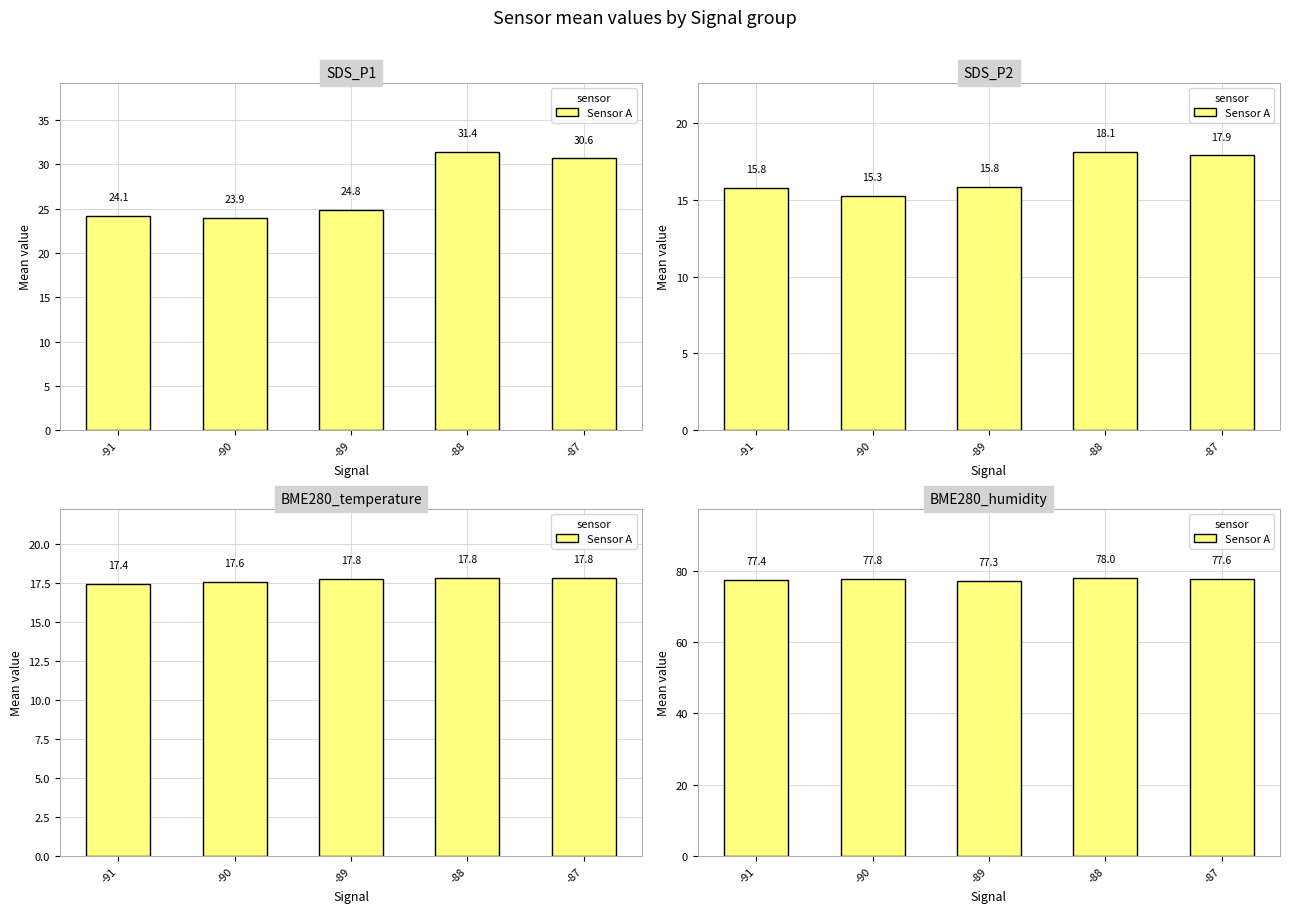

True or false: the data shows 129.0 at -90.

False